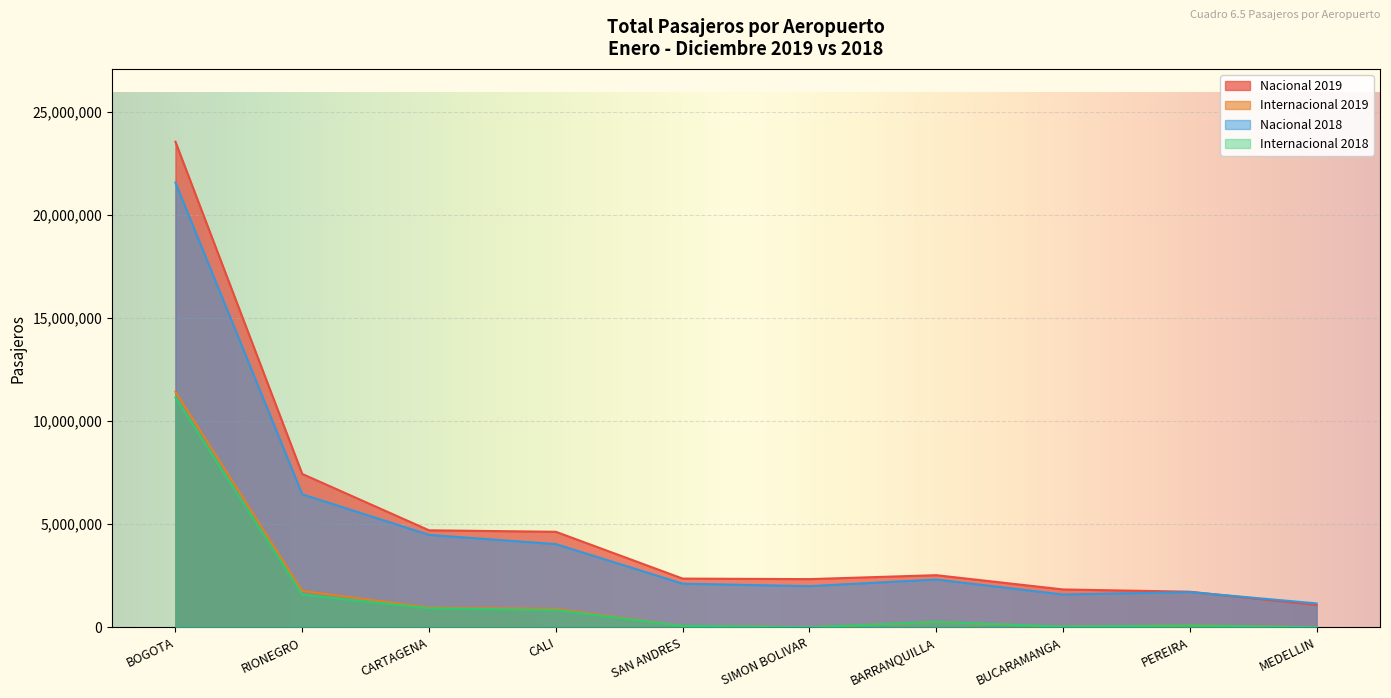

What is the sum of the Nacional 2019 values at SIMON BOLIVAR and PEREIRA?

4063125